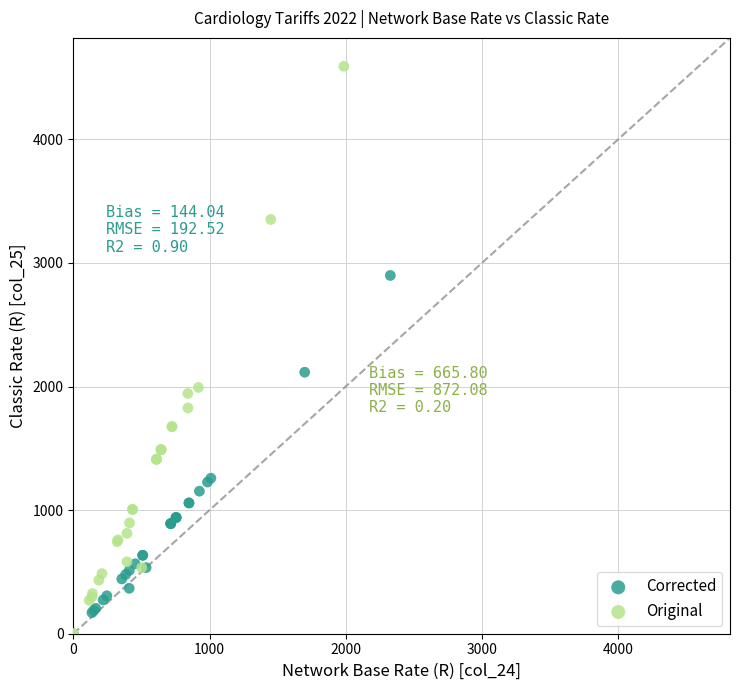

Which series reaches the maximum Y coordinate?

Original